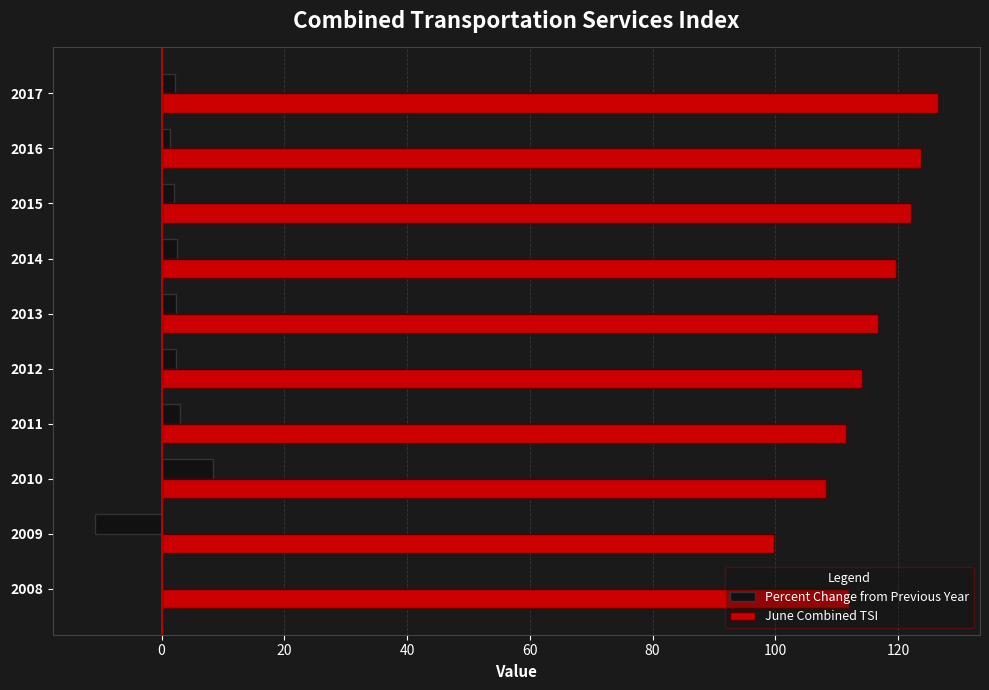

Which category has the highest value in the June Combined TSI series?

2017